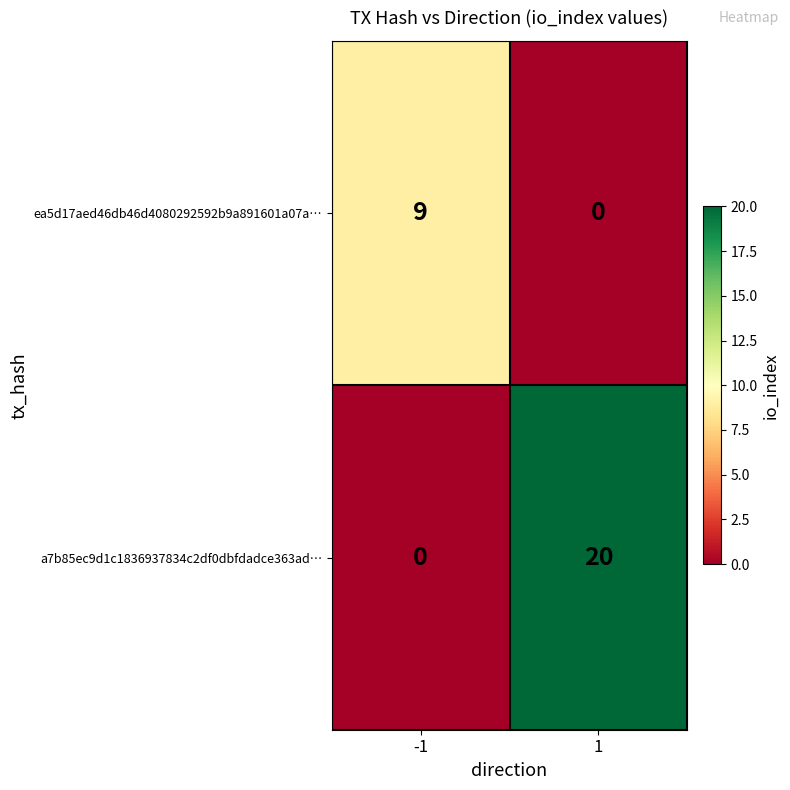

List the series in order of their overall mean, highest first.

a7b85ec9d1c1836937834c2df0dbfdadce363ad…, ea5d17aed46db46d4080292592b9a891601a07a…